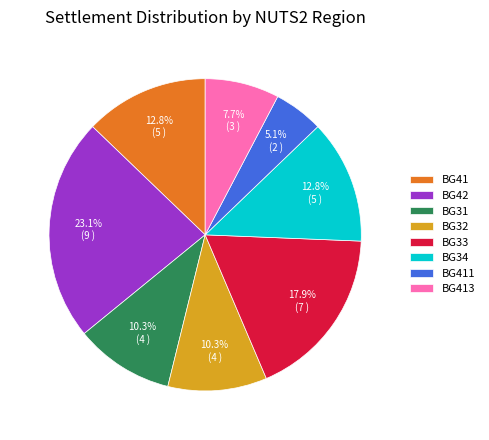

Is the sum of BG41 and BG32 greater than half?

No